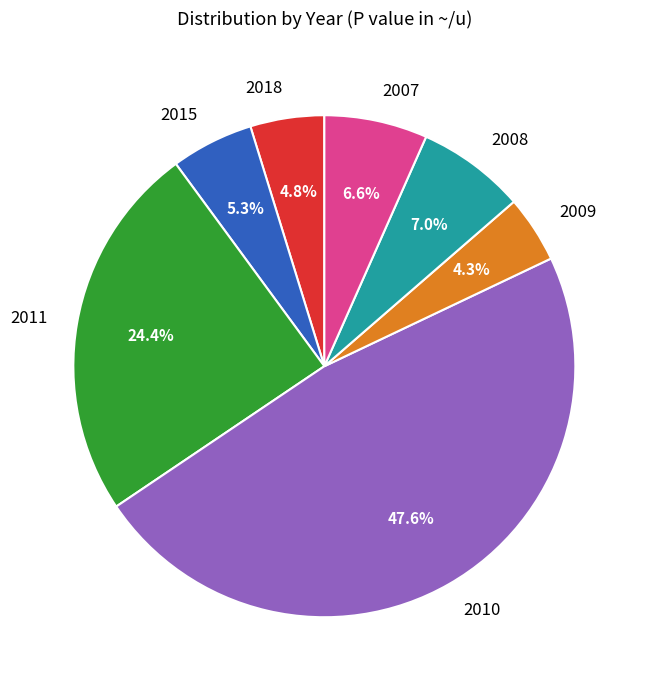

True or false: 2011 accounts for 39% of the total.

False